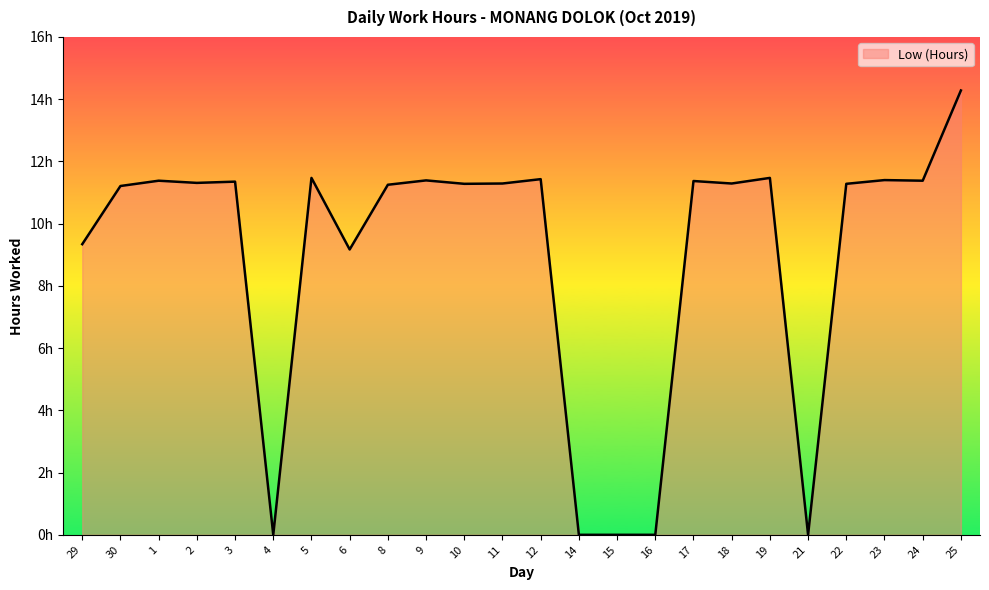

List the labels in order of value, smallest first.

4, 14, 15, 16, 21, 6, 29, 30, 8, 10, 22, 11, 18, 2, 3, 17, 1, 24, 9, 23, 12, 5, 19, 25